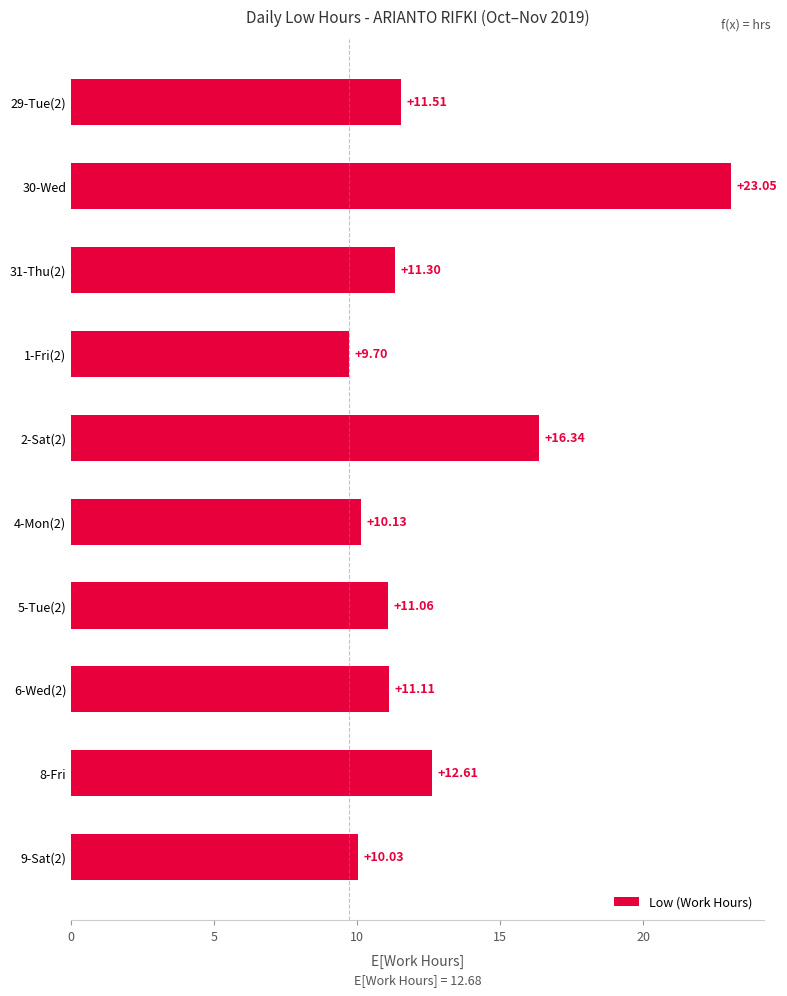

Rank the categories by value from lowest to highest.

1-Fri(2), 9-Sat(2), 4-Mon(2), 5-Tue(2), 6-Wed(2), 31-Thu(2), 29-Tue(2), 8-Fri, 2-Sat(2), 30-Wed